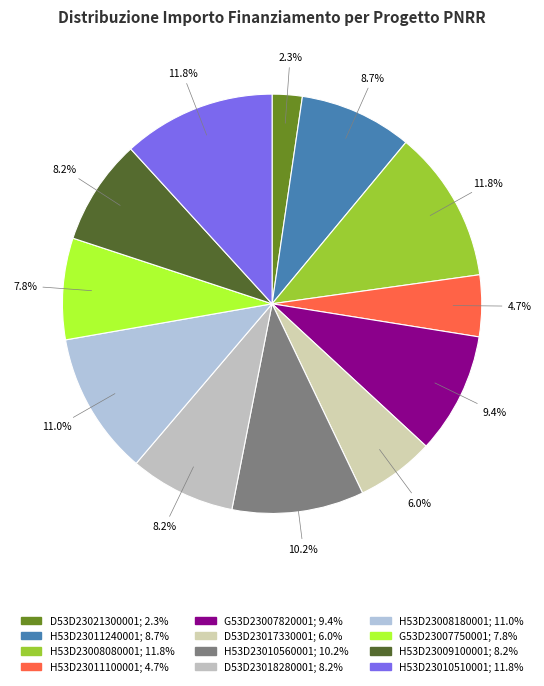

Is there any slice that represents more than half of the pie?

No